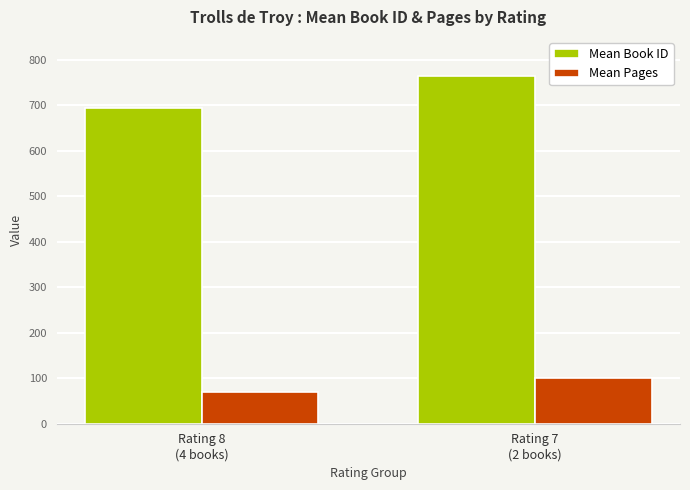

What is the value of the Mean Pages bar at the 1st from the left?

70.5